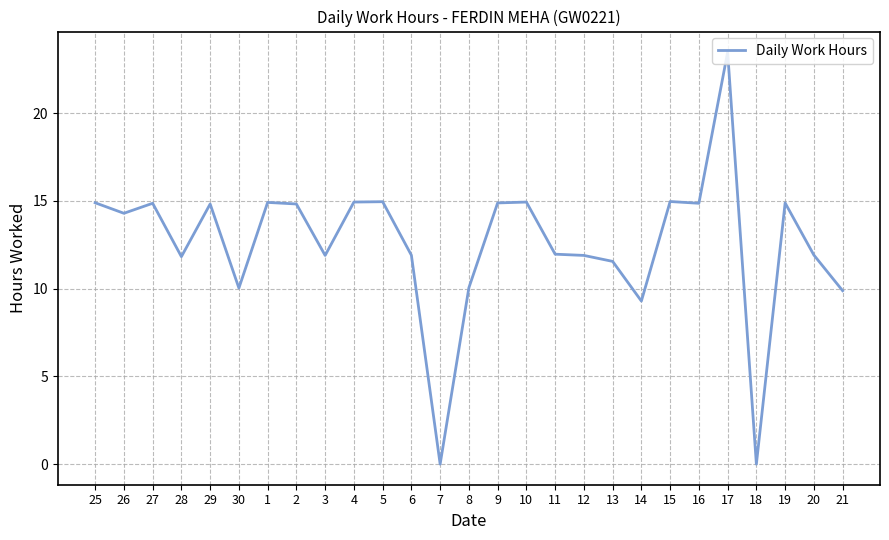

Where is the data nearest to the value 11?

13